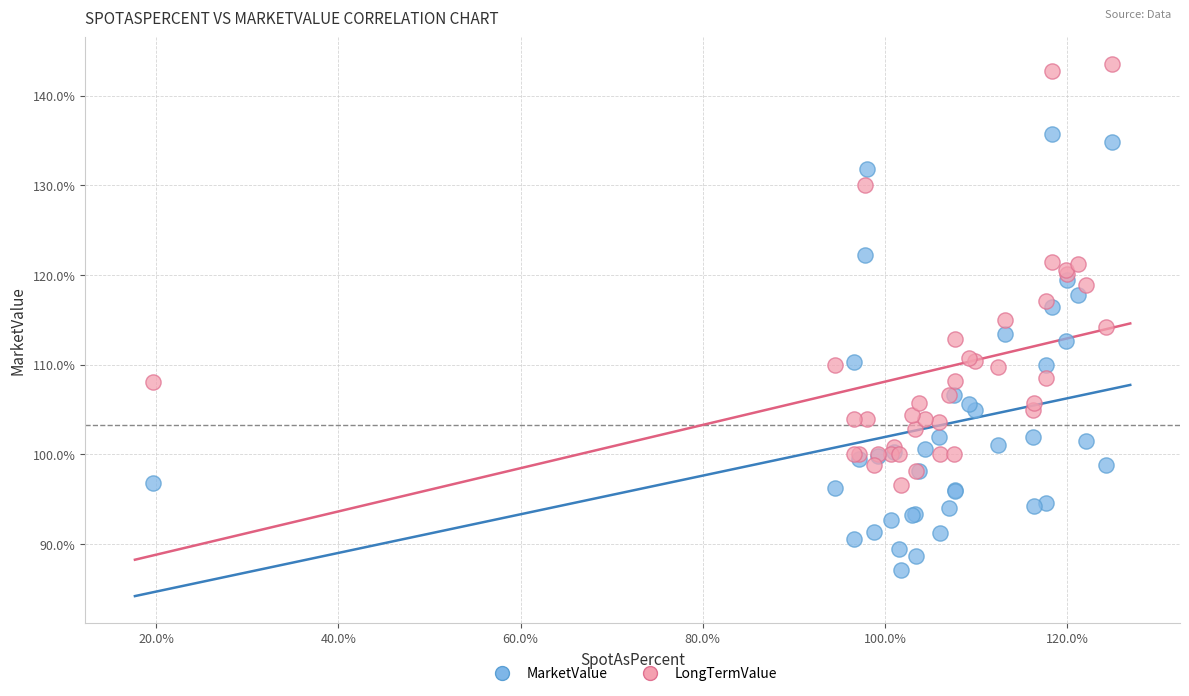

Which series has the largest Y range (max minus min)?

MarketValue